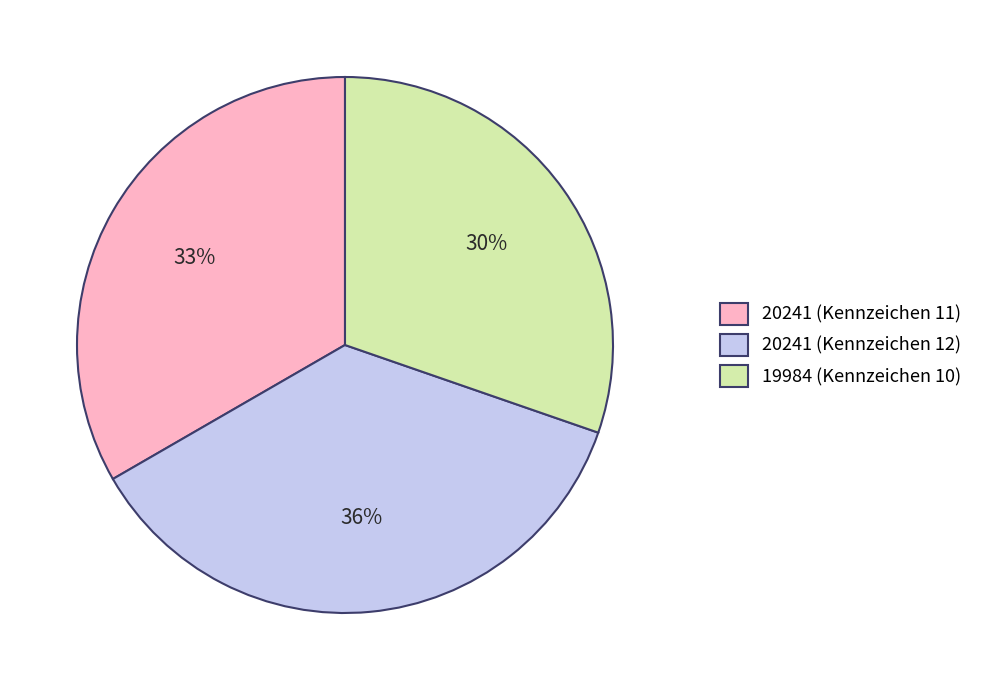

Which has a higher value, 20241 (Kennzeichen 12) or 20241 (Kennzeichen 11)?

20241 (Kennzeichen 12)